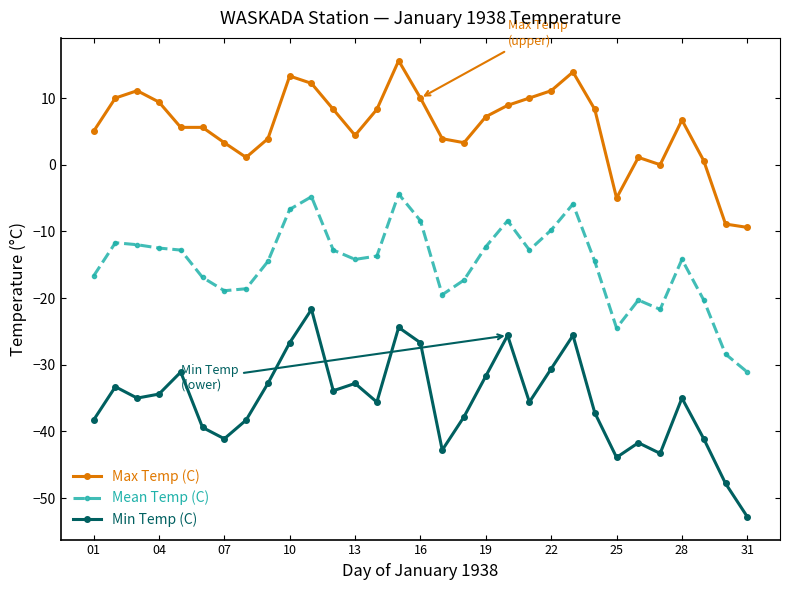

True or false: Mean Temp (C) and Max Temp (C) cross at least once.

False